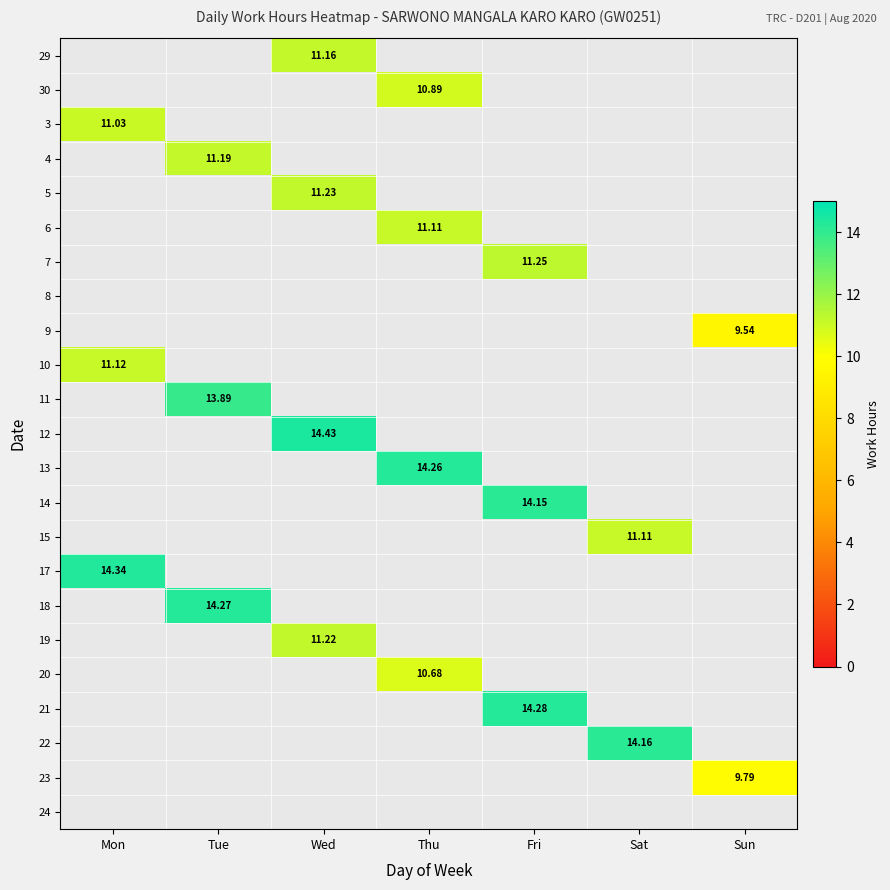

What is the greatest value displayed?

14.4